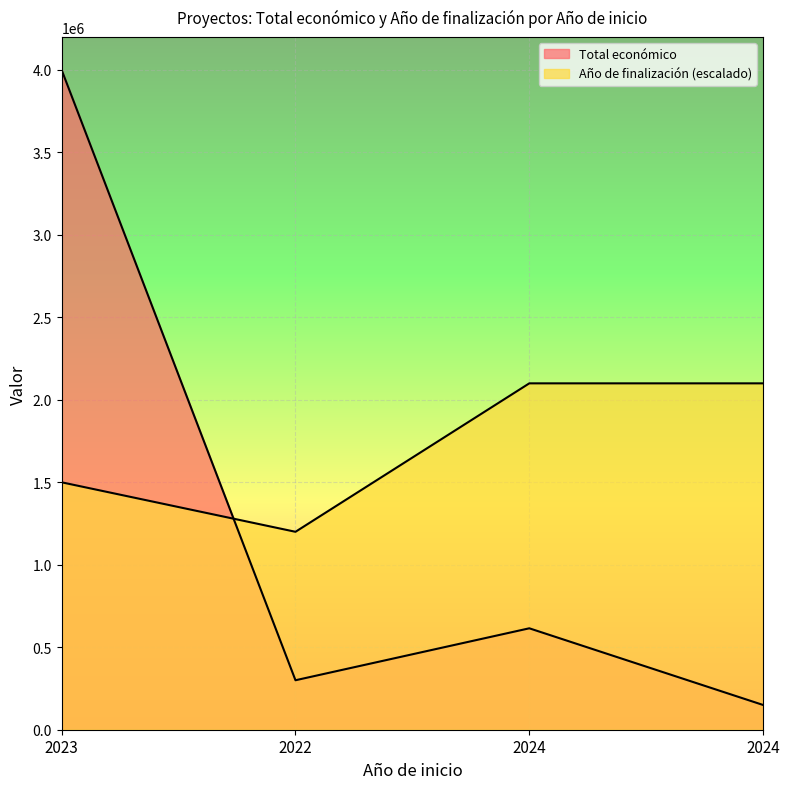

What is the sum of the Año de finalización values at 2024 and 2023?

3600000